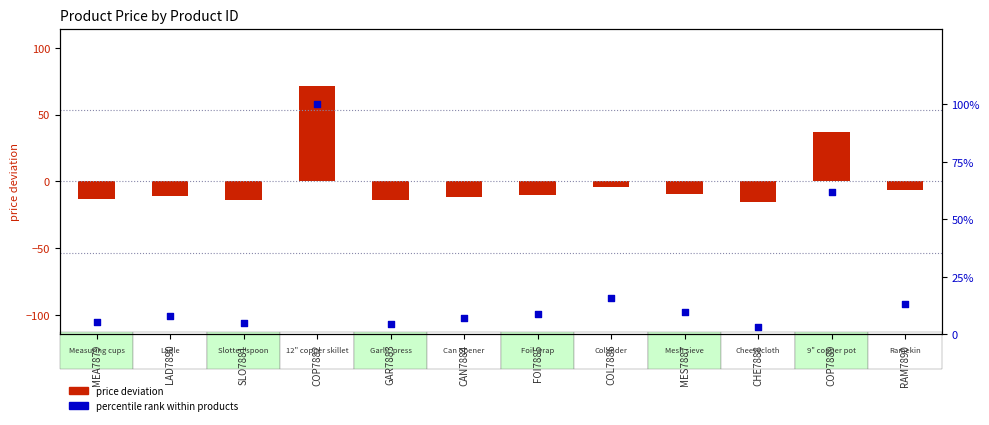

At which category is the sum across all series the highest?

COP7882